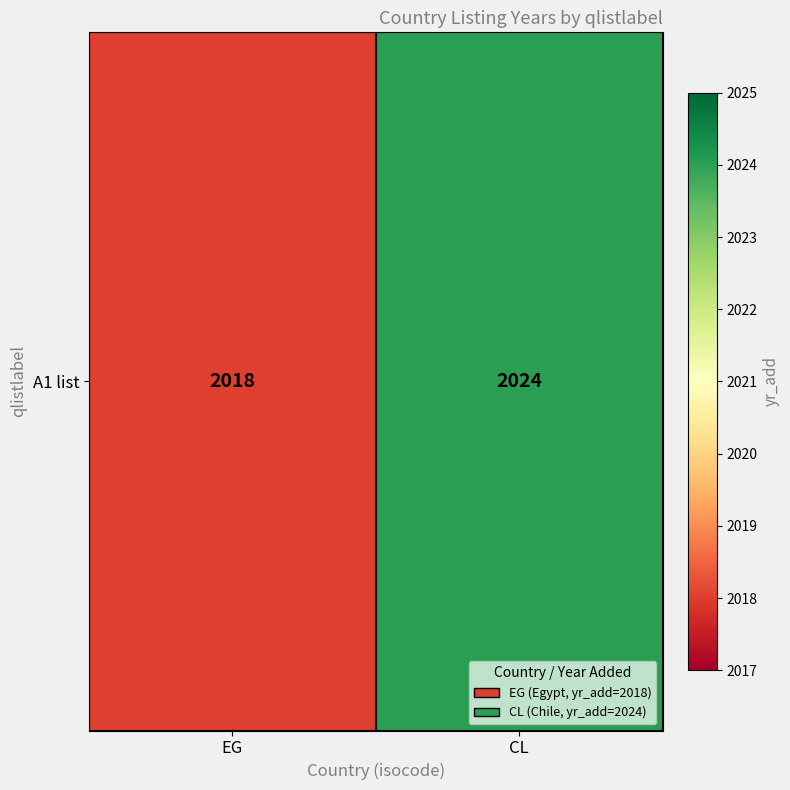

Which label corresponds to the largest value in the chart?

CL